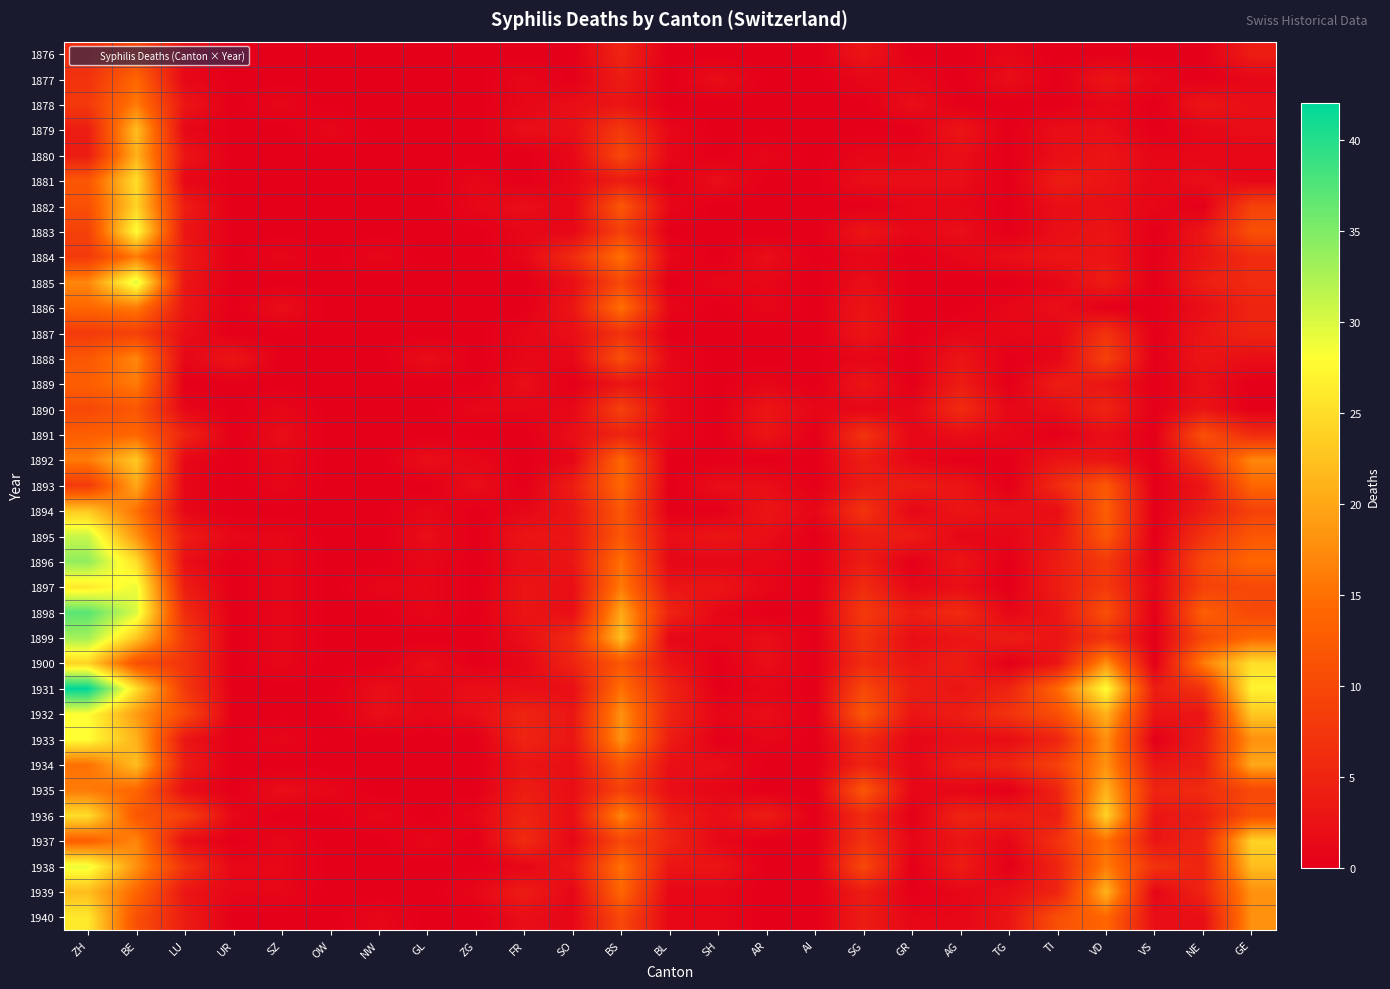

Rank the series at TI from highest to lowest value.

1931, 1932, 1940, 1934, 1937, 1893, 1933, 1935, 1938, 1939, 1881, 1889, 1896, 1897, 1936, 1884, 1892, 1895, 1898, 1899, 1900, 1879, 1880, 1882, 1883, 1886, 1890, 1894, 1885, 1887, 1888, 1876, 1877, 1878, 1891